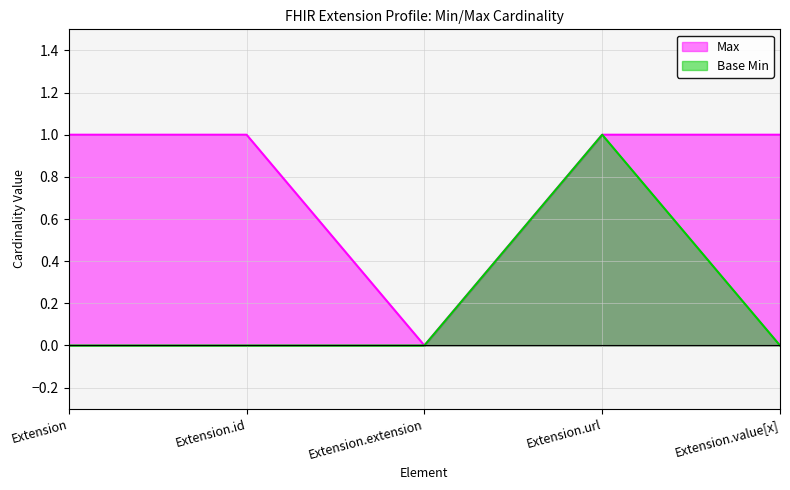

True or false: Max has a value of 1 at Extension.id.

True